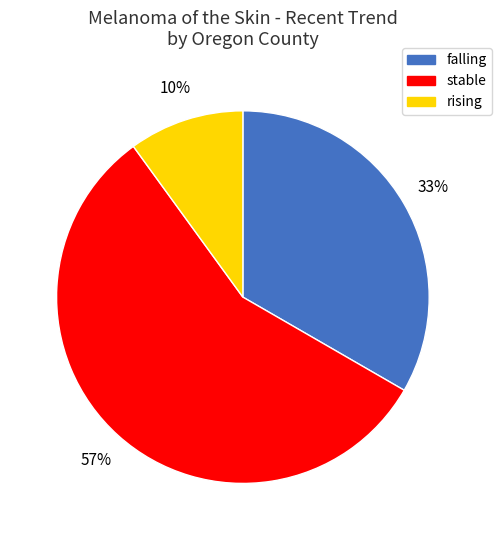

To the nearest percent, what is the combined percentage of stable and falling?

90%